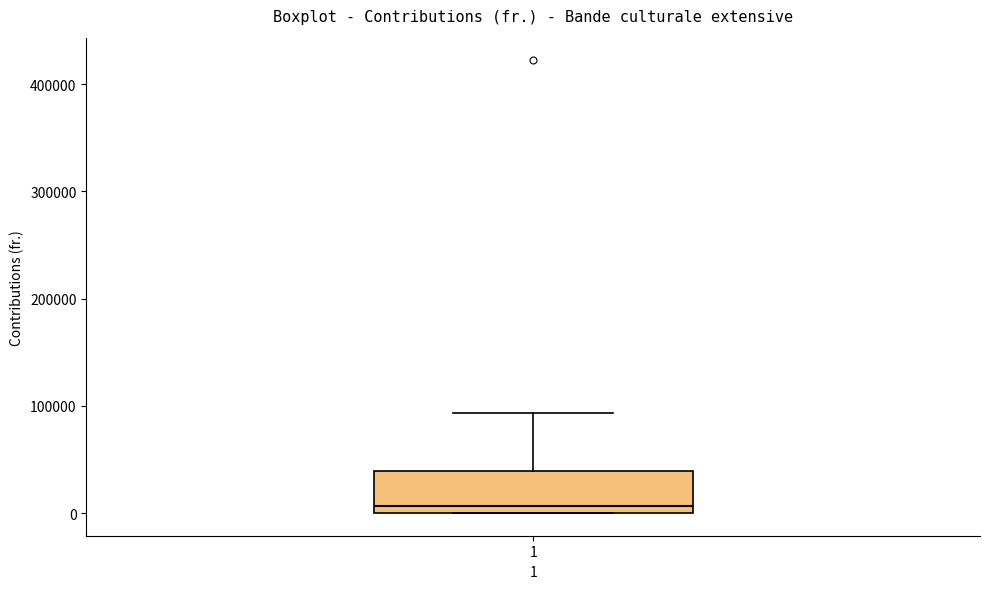

Where is the upper edge of the box at x = 1 on the y-axis? The values are not printed on the chart, so give them approximately, as read against the axis.

40000